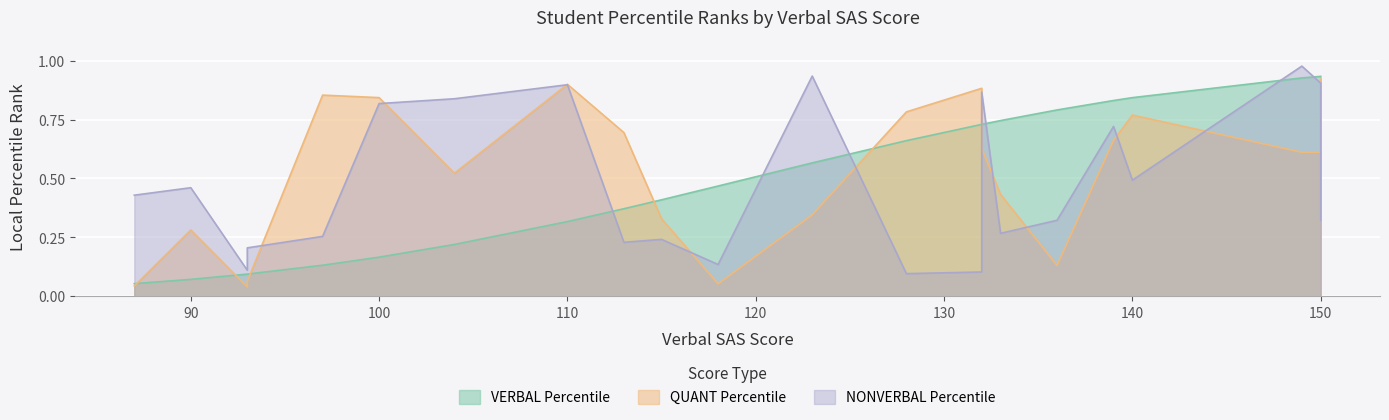

What is the total value across all series at 149?

2.5